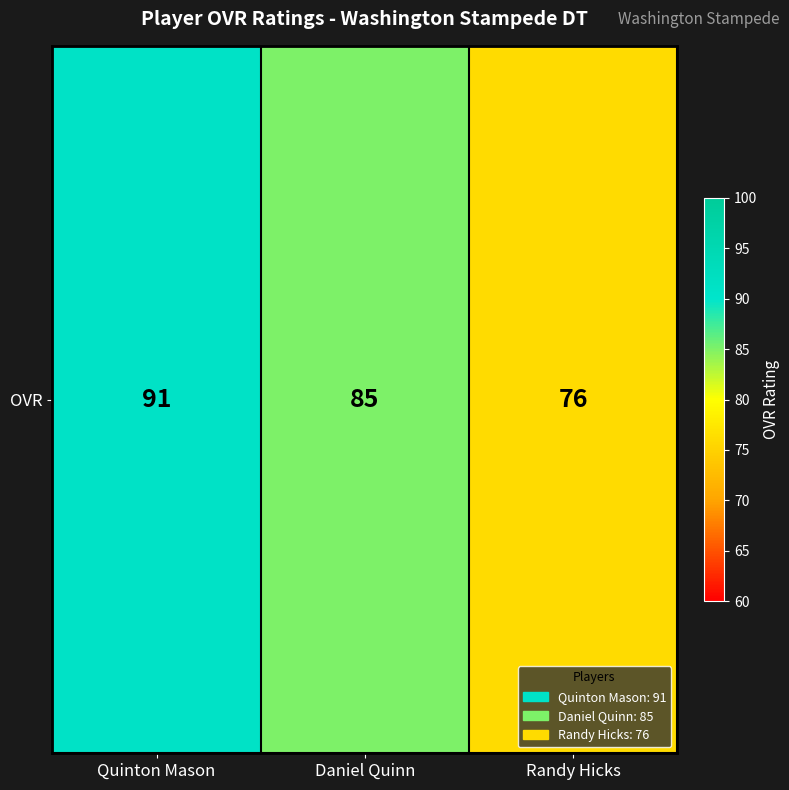

Is it true that the value at Randy Hicks is 76?

True